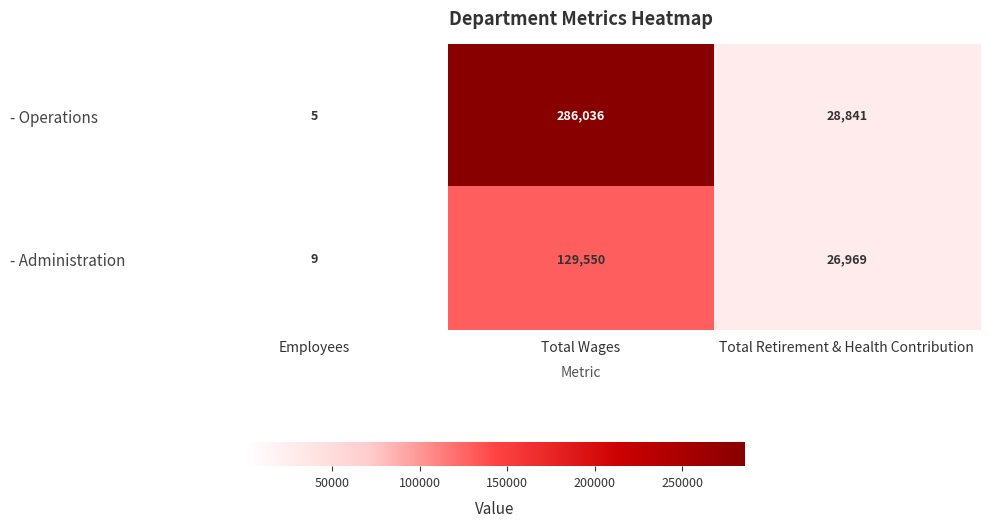

Reading left to right, transcribe all the data shown in this chart.

- Operations: Employees=5	Total Wages=286036	Total Retirement & Health Contribution=28841
- Administration: Employees=9	Total Wages=129550	Total Retirement & Health Contribution=26969